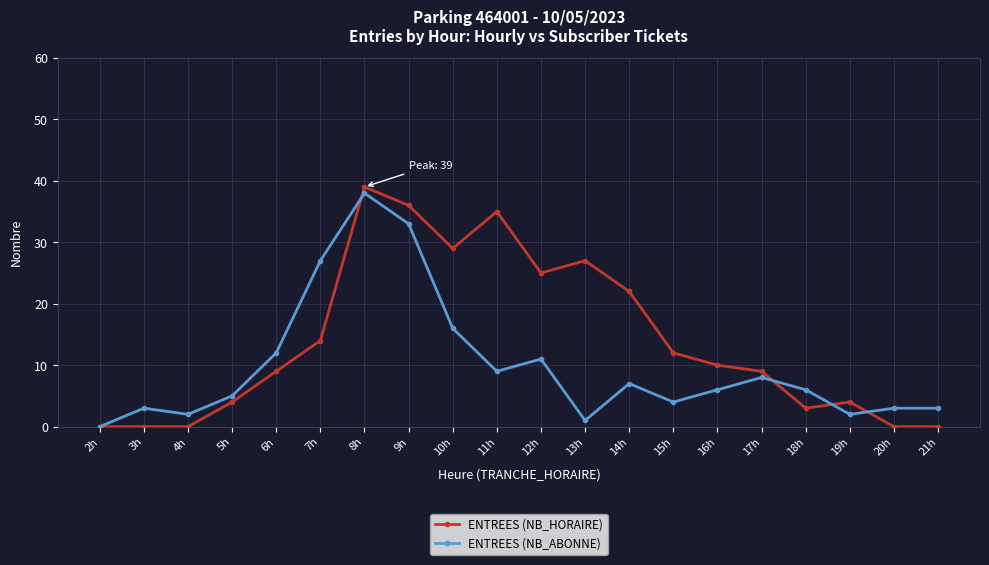

At which label is ENTREES (NB_HORAIRE) closest to 19?

14h